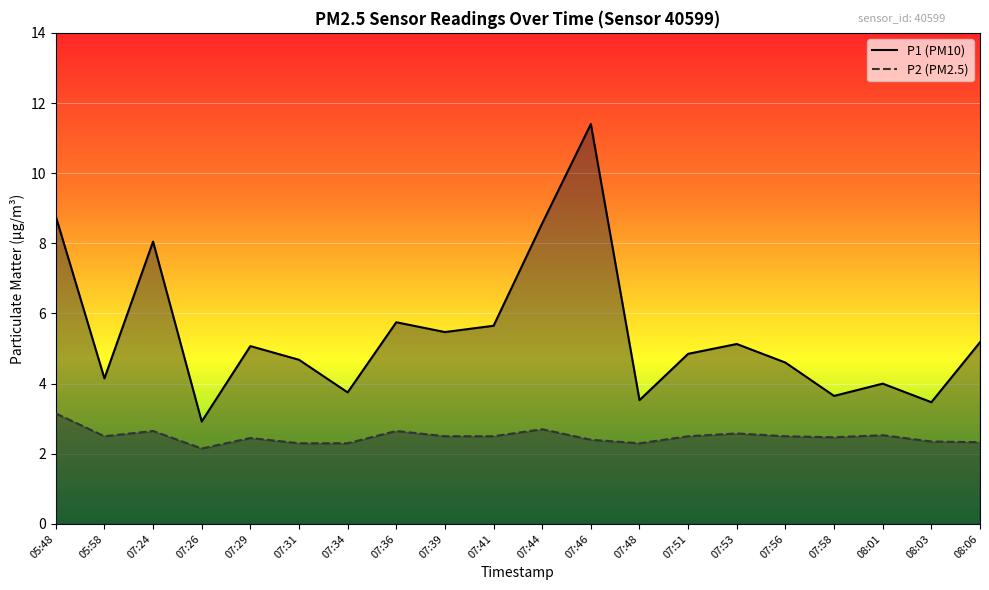

Is it true that P1 equals 5.2 at 08:06?

True